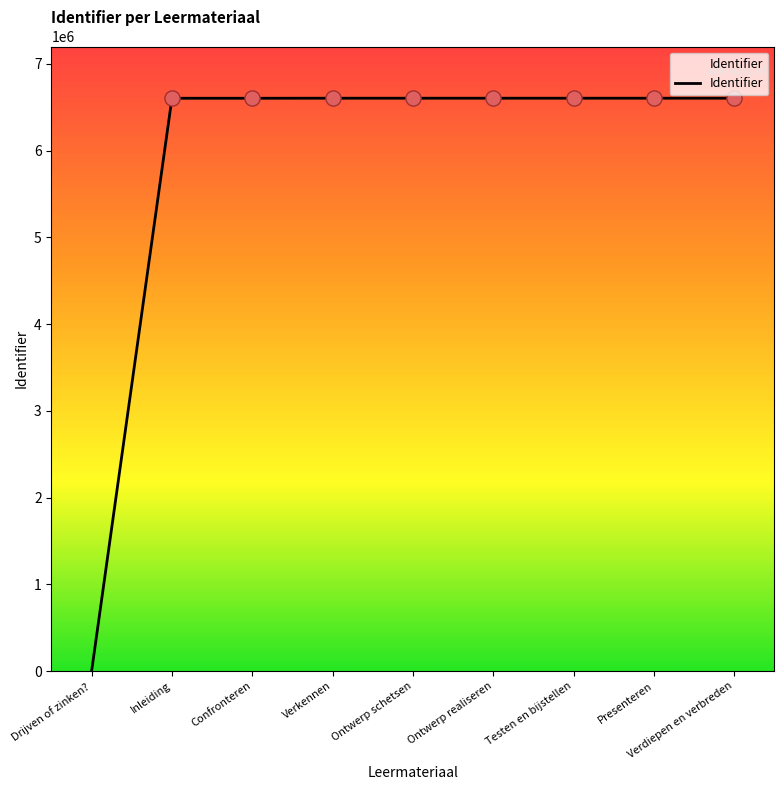

What is the ratio of the value at Verkennen to the value at Inleiding?

1.0